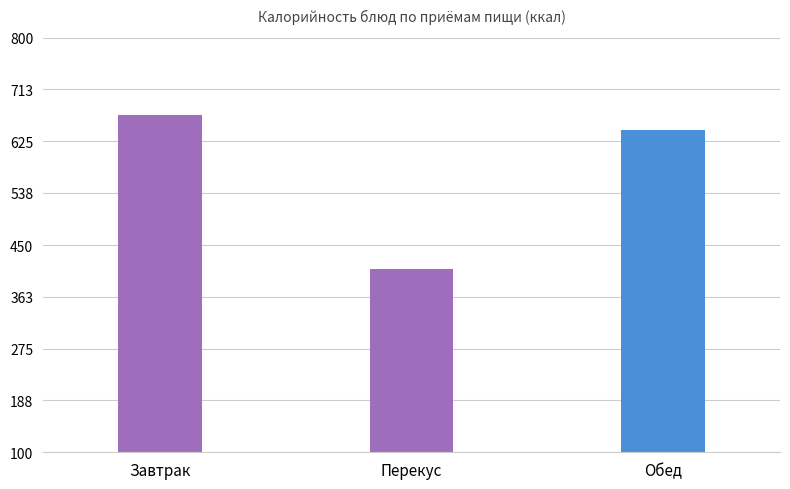

List the labels in order of value, largest first.

Завтрак, Обед, Перекус